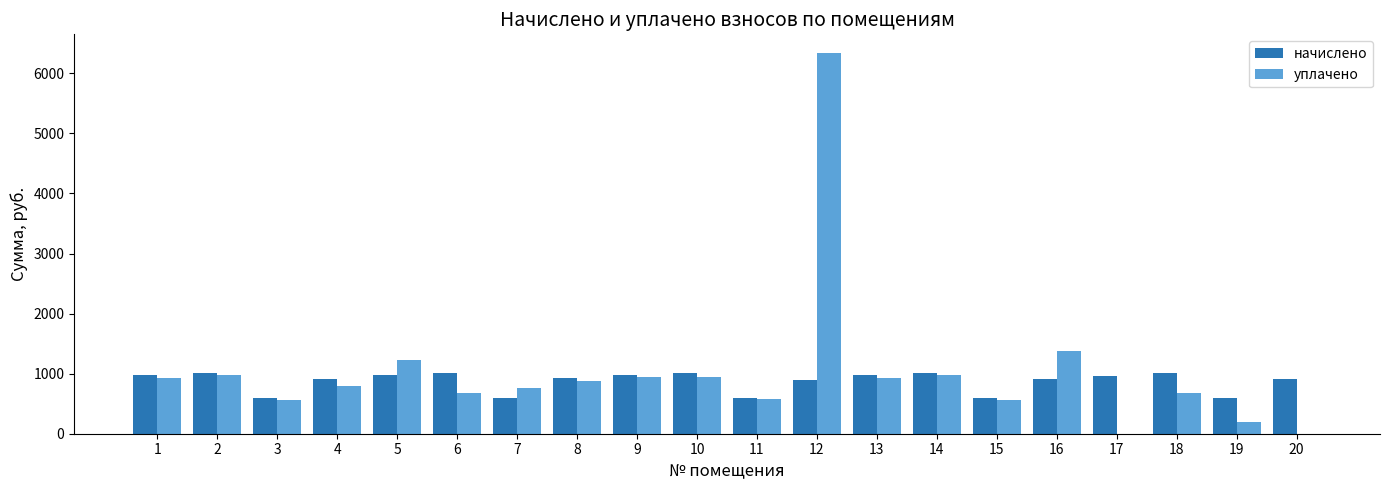

What is the maximum value for начислено?

1018.0